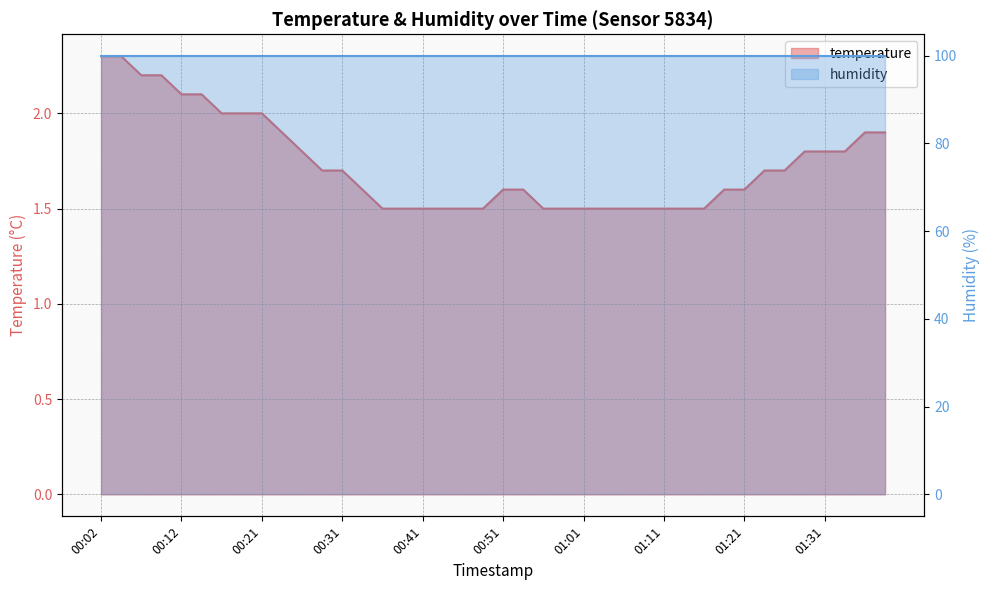

The chart shows a value of 1.5 at 00:56. True or false?

True